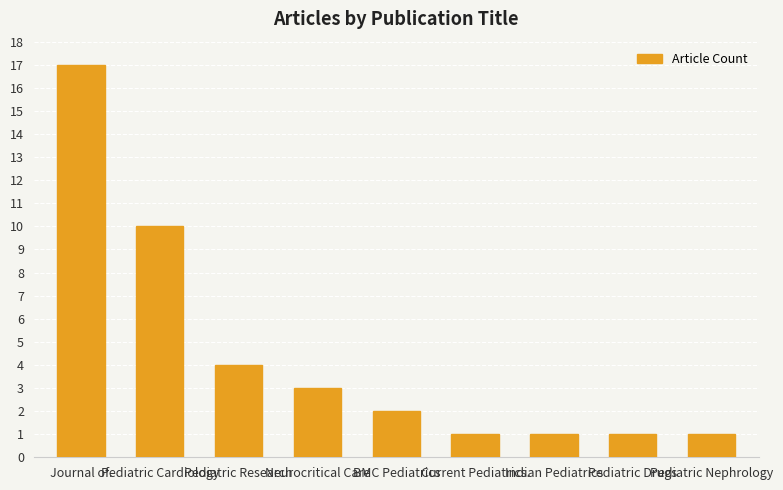

What is the greatest value displayed?

17